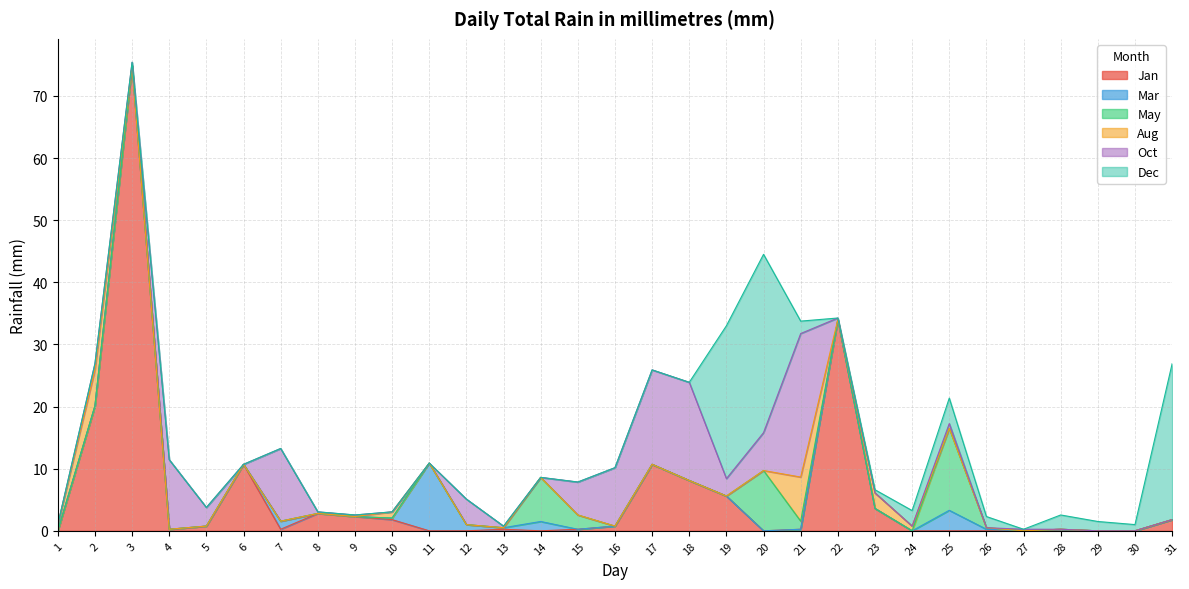

Is it true that May equals 7.1 at 25?

False